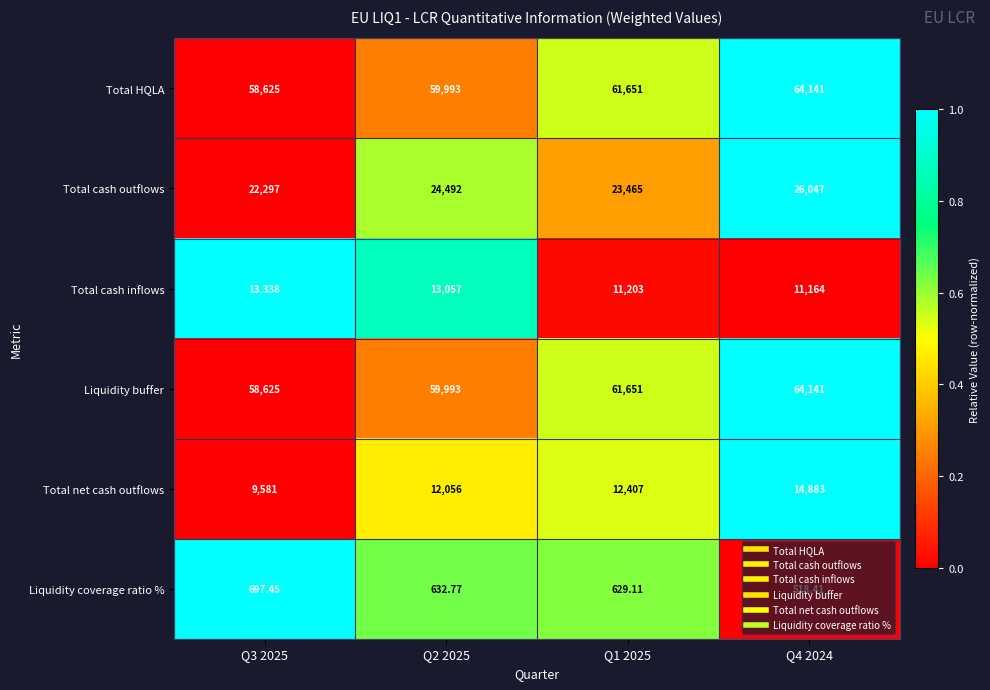

How many series are shown in this chart?

6